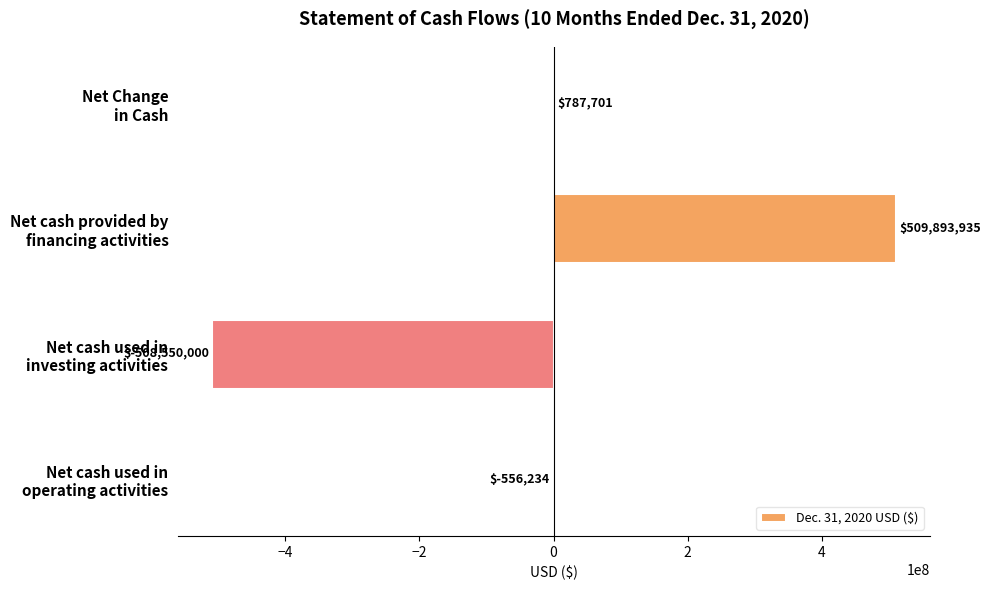

What is the greatest value displayed?

509893935